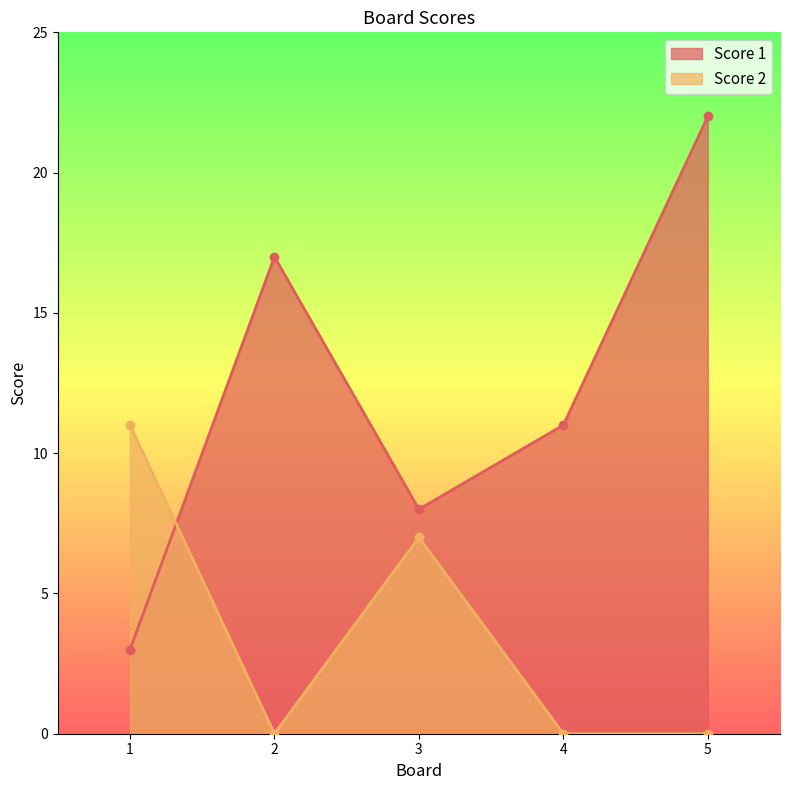

Does the chart display data point markers on the line(s)?

Yes